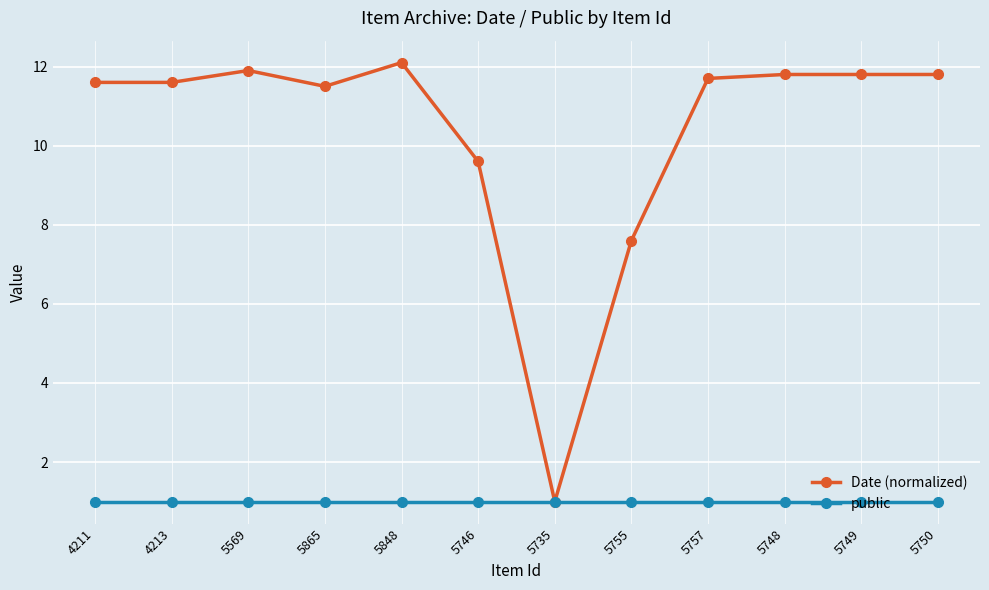

Rank the series by their maximum value, from highest to lowest.

Date (normalized), public